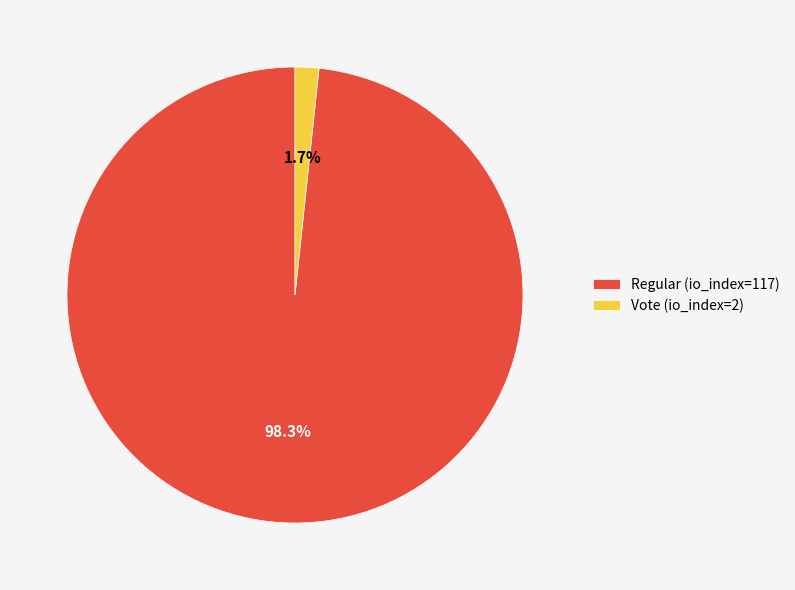

Between Regular (io_index=117) and Vote (io_index=2), which is larger?

Regular (io_index=117)